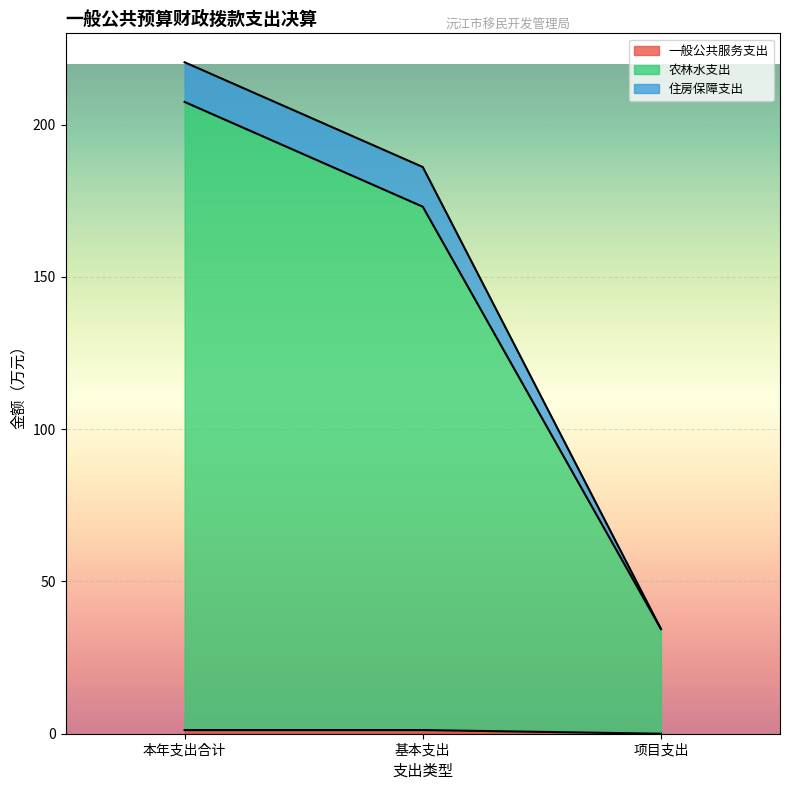

List the labels in order of 一般公共服务支出 value, smallest first.

项目支出, 本年支出合计, 基本支出